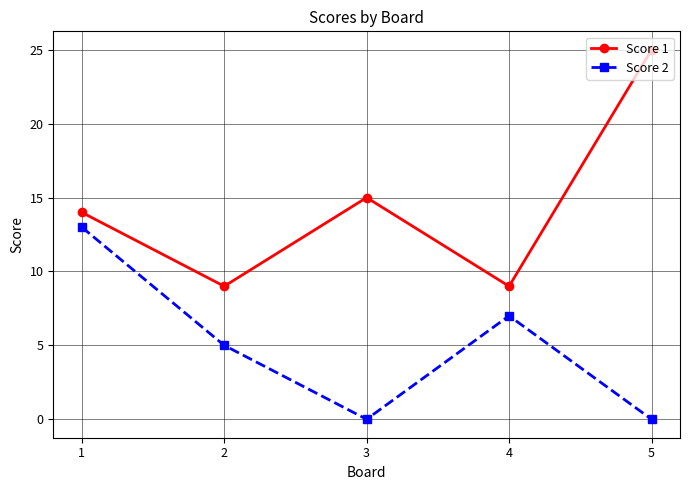

Which category has the highest value across all series?

5